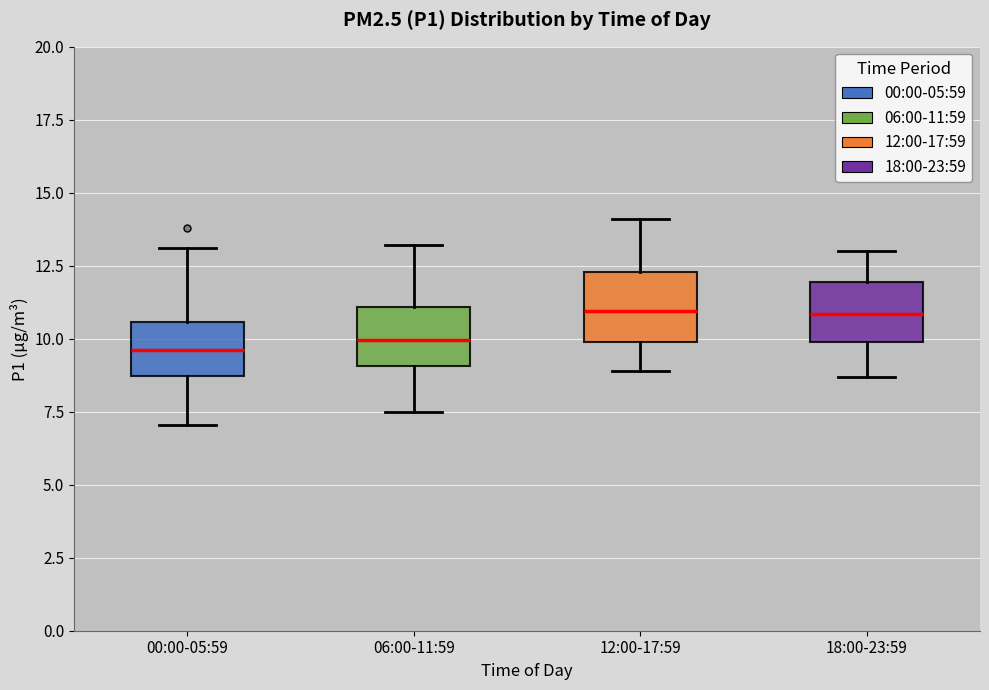

Reading left to right, read every box against the y-axis: the position of its median line, the range the box covers, and the ends of its whiskers. The values are not printed on the chart, so give them approximately, as read against the axis.

00:00-05:59: median 9.5, box 8.5 to 10.5, whiskers 7.0 to 13.0
06:00-11:59: median 10.0, box 9.0 to 11.0, whiskers 7.5 to 13.0
12:00-17:59: median 11.0, box 10.0 to 12.5, whiskers 9.0 to 14.0
18:00-23:59: median 11.0, box 10.0 to 12.0, whiskers 8.5 to 13.0